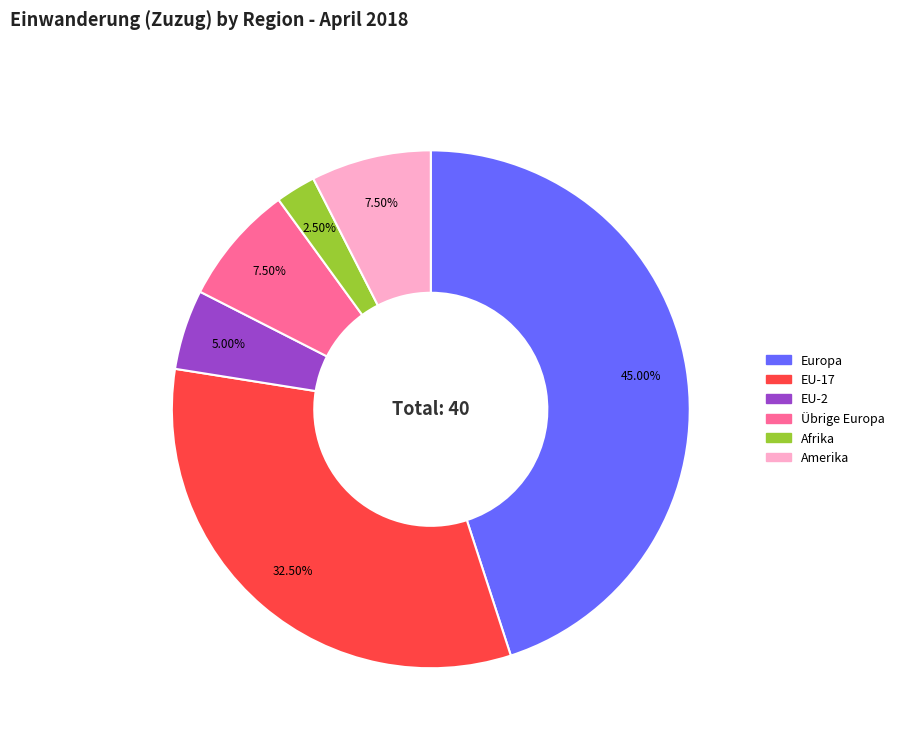

Is there a majority slice in this chart?

No